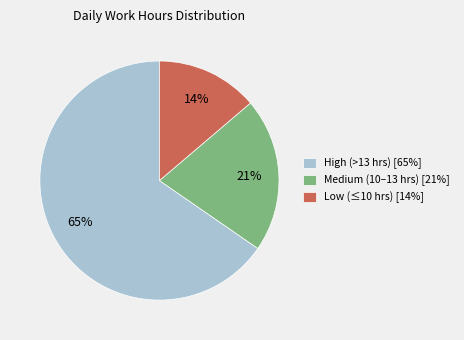

Which has a higher value, Medium (10–13 hrs) [21%] or Low (≤10 hrs) [14%]?

Medium (10–13 hrs) [21%]